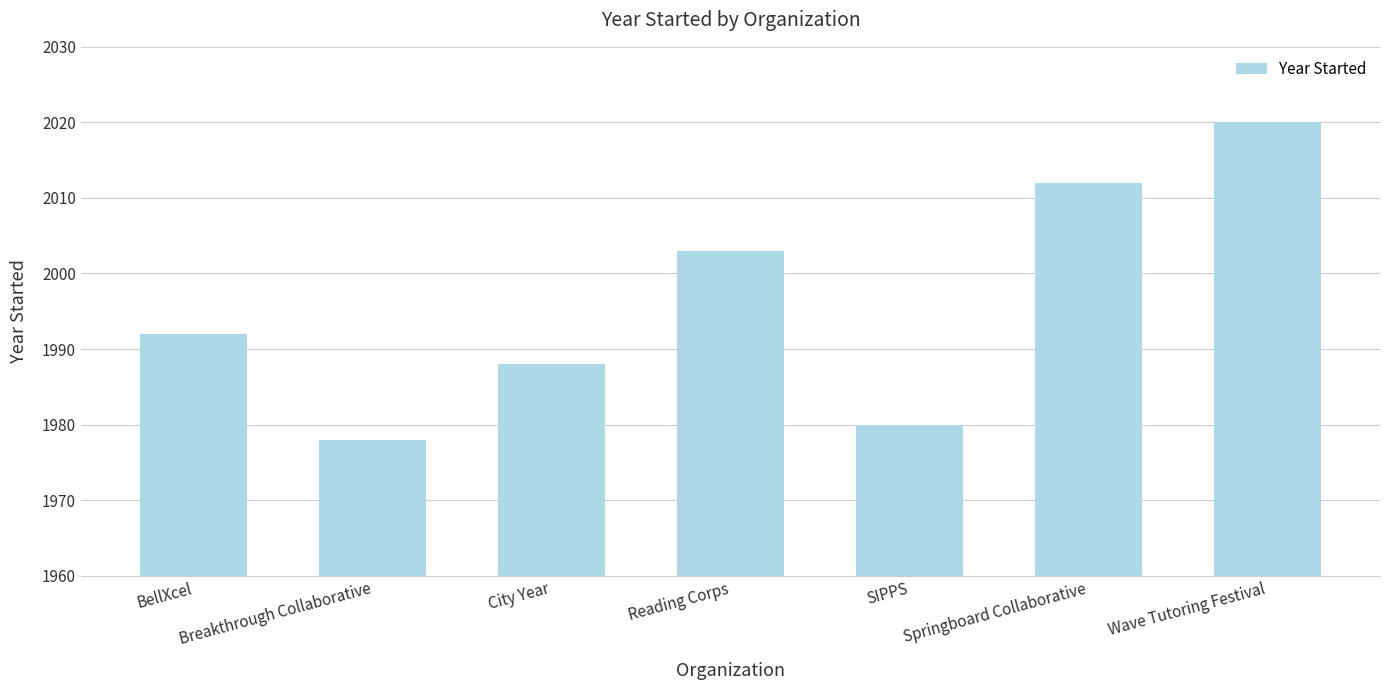

Reading left to right, extract all data points from this chart.

BellXcel=1992	Breakthrough Collaborative=1978	City Year=1988	Reading Corps=2003	SIPPS=1980	Springboard Collaborative=2012	Wave Tutoring Festival=2020